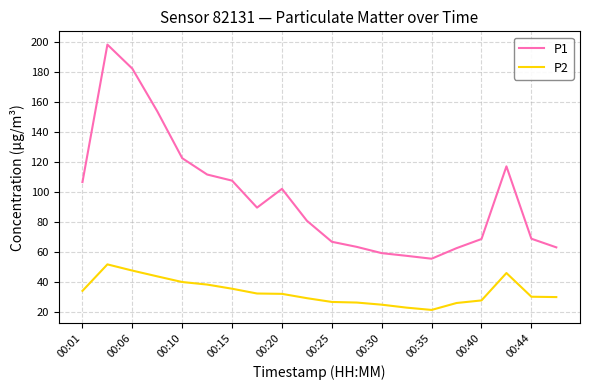

How many categories are shown in the chart?

20